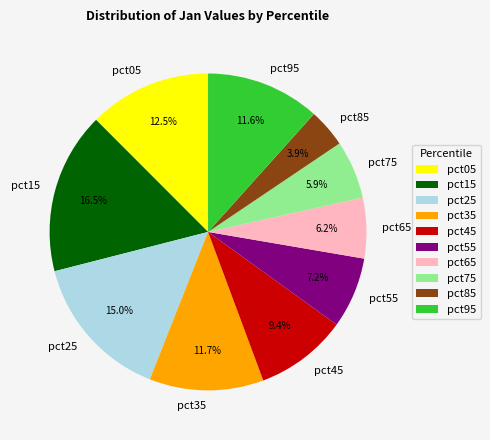

To the nearest percent, what is the combined percentage of pct25 and pct05?

28%